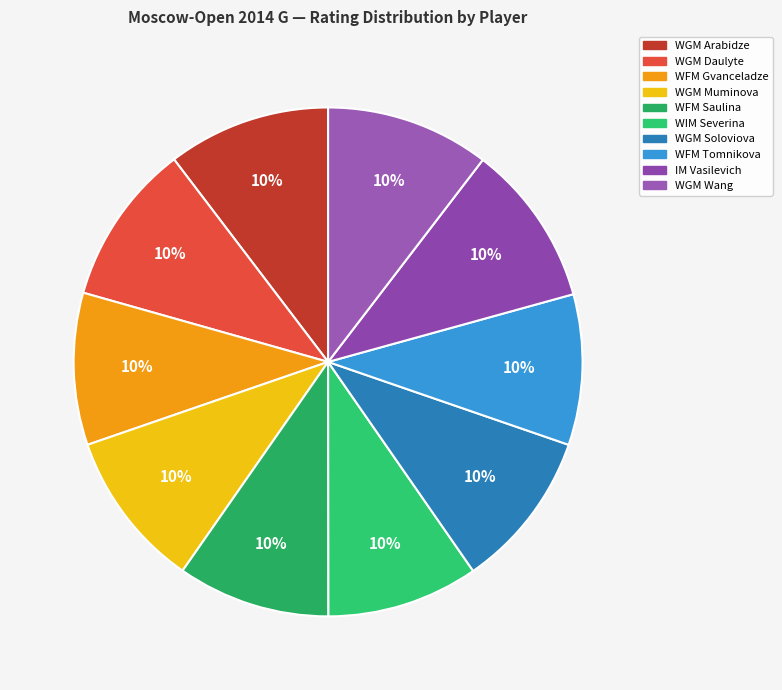

To the nearest percent, what portion does WGM Arabidze represent?

10%